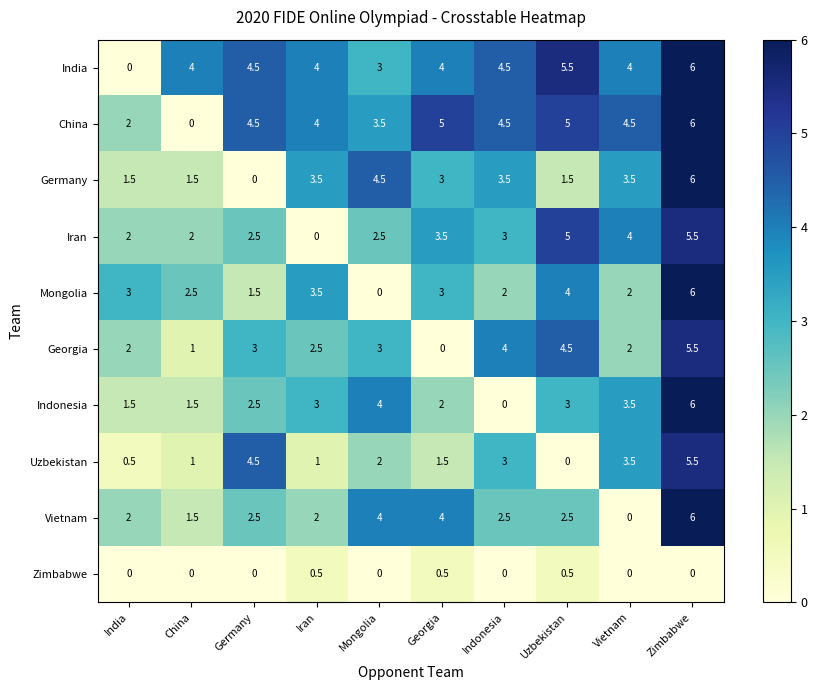

The Iran series shows 4.0 at Vietnam. True or false?

True